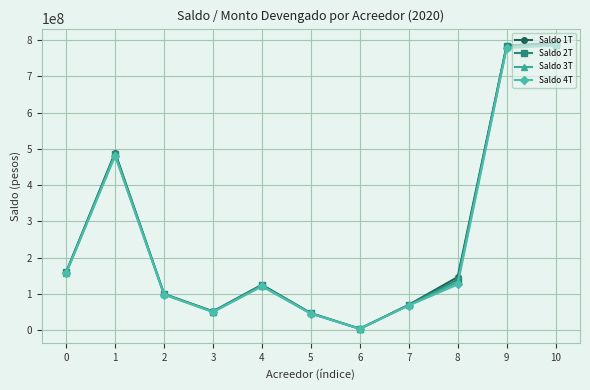

How many distinct data groups are displayed?

4